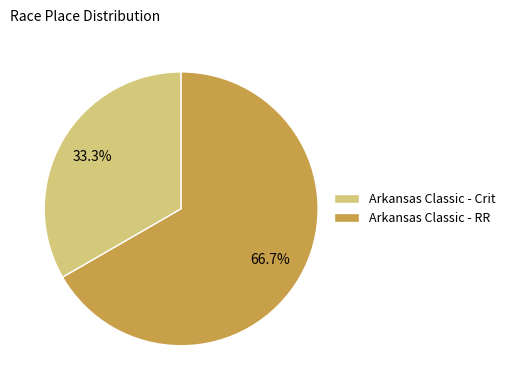

To the nearest percent, what percentage of the pie is Arkansas Classic - Crit?

33%